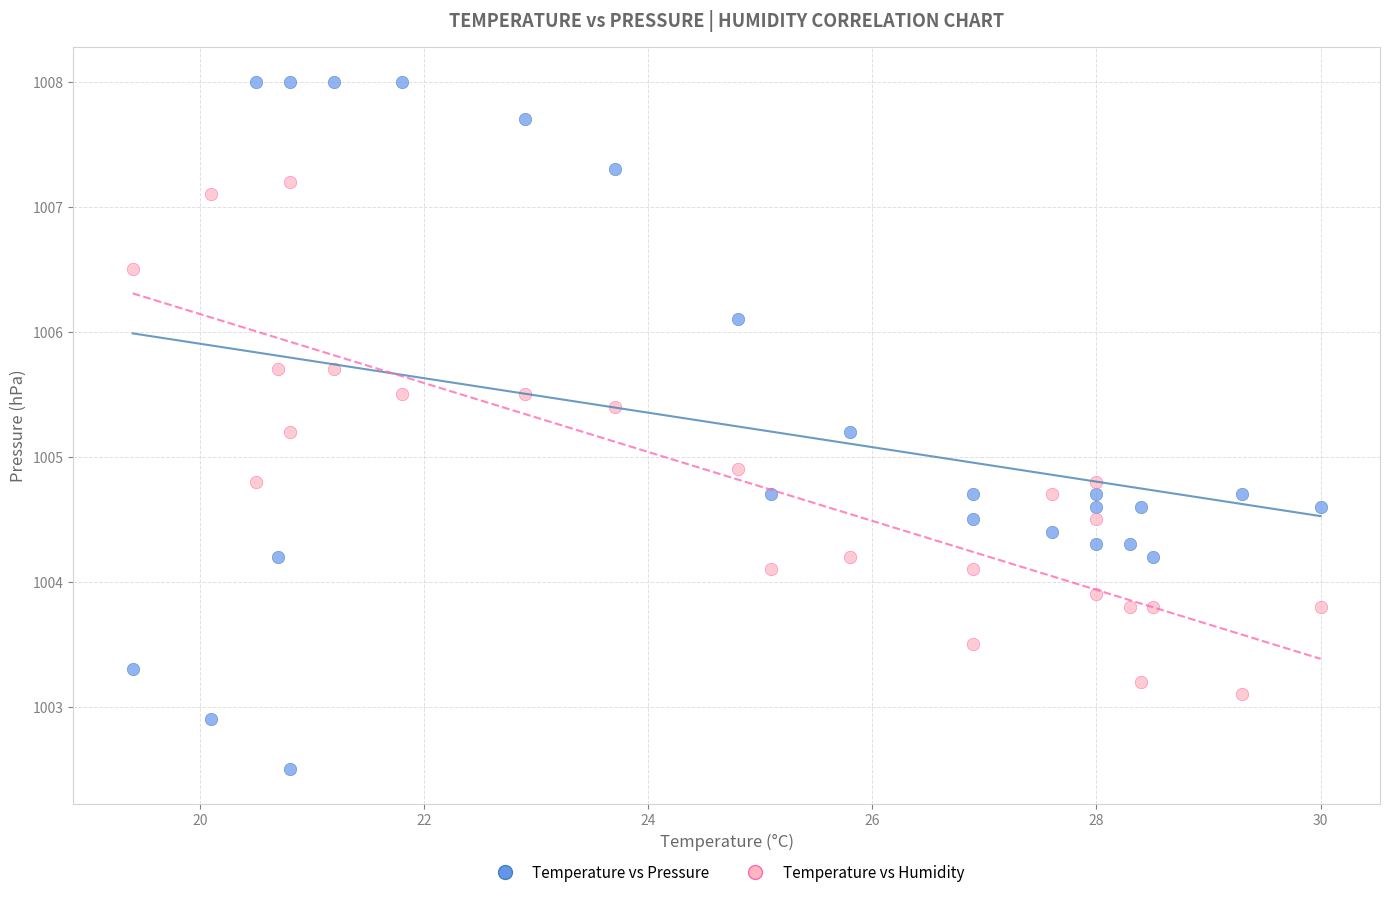

Across all data points, what is the range of Y values (max minus min)?

5.5